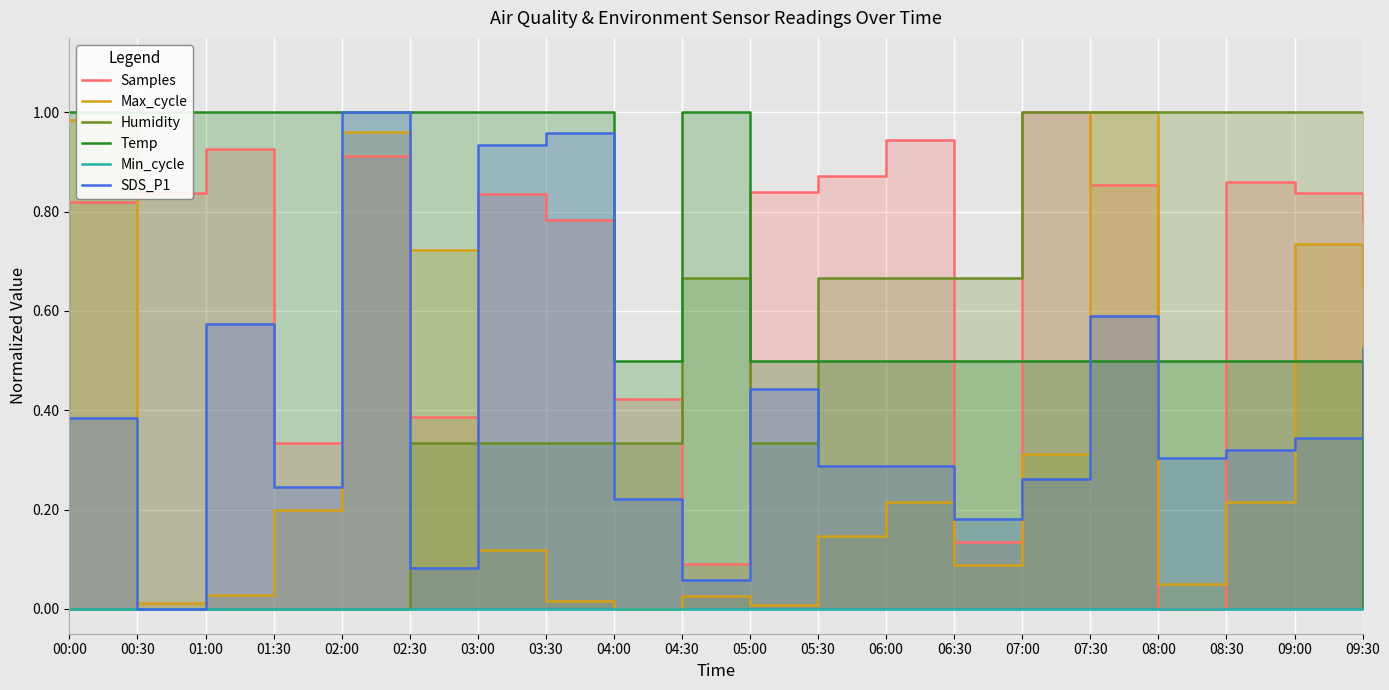

Reading left to right, extract all data points from this chart.

Samples: 00:00=0.8	00:30=0.8	01:00=0.9	01:30=0.3	02:00=0.9	02:30=0.4	03:00=0.8	03:30=0.8	04:00=0.4	04:30=0.1	05:00=0.8	05:30=0.9	06:00=0.9	06:30=0.1	07:00=1.0	07:30=0.9	08:00=0.0	08:30=0.9	09:00=0.8	09:30=0.8
Max_cycle: 00:00=1.0	00:30=0.0	01:00=0.0	01:30=0.2	02:00=1.0	02:30=0.7	03:00=0.1	03:30=0.0	04:00=0.0	04:30=0.0	05:00=0.0	05:30=0.1	06:00=0.2	06:30=0.1	07:00=0.3	07:30=1.0	08:00=0.1	08:30=0.2	09:00=0.7	09:30=0.6
Humidity: 00:00=0.0	00:30=0.0	01:00=0.0	01:30=0.0	02:00=0.0	02:30=0.3	03:00=0.3	03:30=0.3	04:00=0.3	04:30=0.7	05:00=0.3	05:30=0.7	06:00=0.7	06:30=0.7	07:00=1.0	07:30=1.0	08:00=1.0	08:30=1.0	09:00=1.0	09:30=1.0
Temp: 00:00=1.0	00:30=1.0	01:00=1.0	01:30=1.0	02:00=1.0	02:30=1.0	03:00=1.0	03:30=1.0	04:00=0.5	04:30=1.0	05:00=0.5	05:30=0.5	06:00=0.5	06:30=0.5	07:00=0.5	07:30=0.5	08:00=0.5	08:30=0.5	09:00=0.5	09:30=0.0
Min_cycle: 00:00=0.0	00:30=0.0	01:00=0.0	01:30=0.0	02:00=0.0	02:30=0.0	03:00=0.0	03:30=0.0	04:00=0.0	04:30=0.0	05:00=0.0	05:30=0.0	06:00=0.0	06:30=0.0	07:00=0.0	07:30=0.0	08:00=0.0	08:30=0.0	09:00=0.0	09:30=0.0
SDS_P1: 00:00=0.4	00:30=0.0	01:00=0.6	01:30=0.2	02:00=1.0	02:30=0.1	03:00=0.9	03:30=1.0	04:00=0.2	04:30=0.1	05:00=0.4	05:30=0.3	06:00=0.3	06:30=0.2	07:00=0.3	07:30=0.6	08:00=0.3	08:30=0.3	09:00=0.3	09:30=0.5